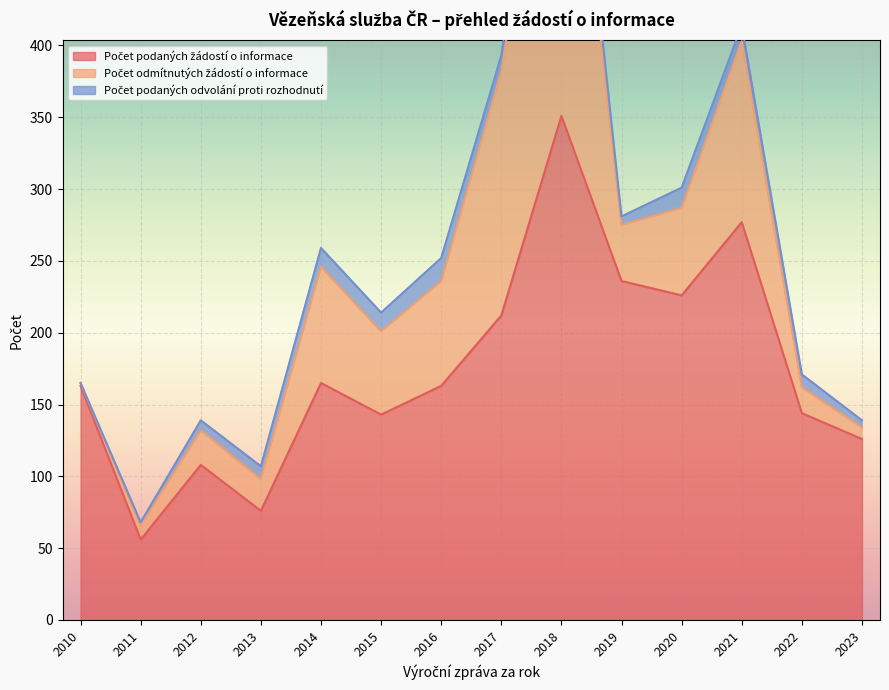

What is the sum of the Počet odmítnutých žádostí o informace values at 2017 and 2021?

296